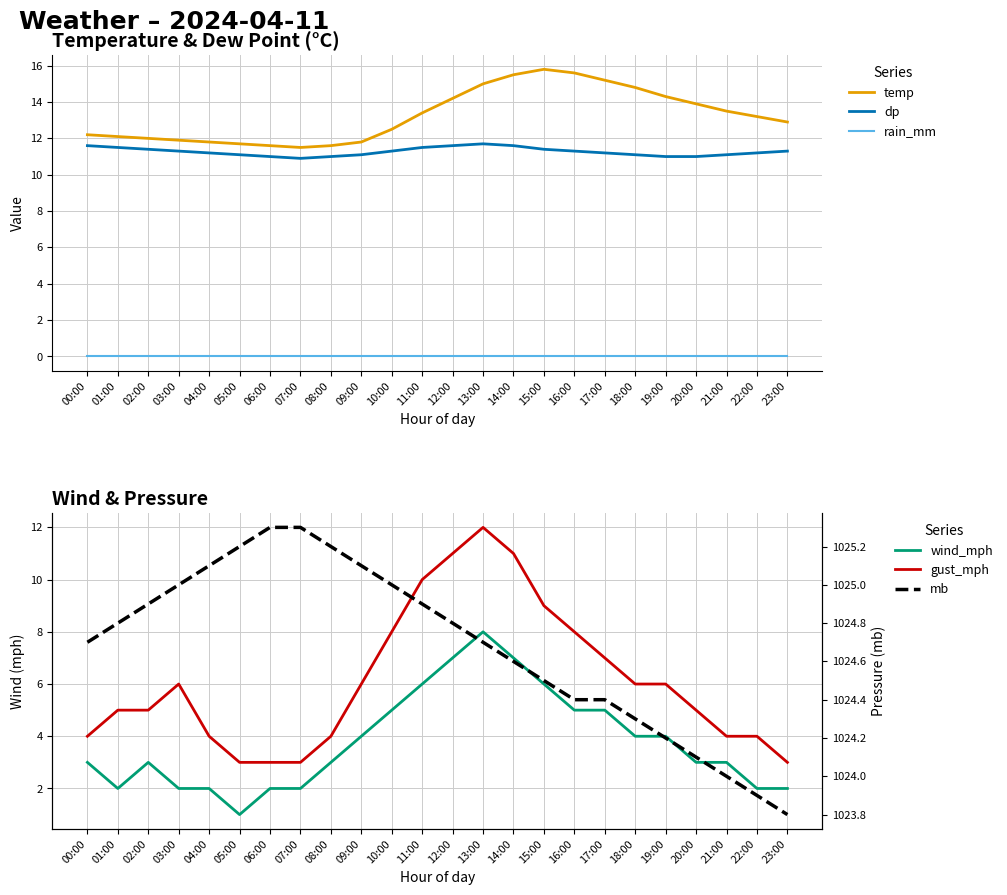

True or false: gust_mph and wind_mph cross at least once.

False